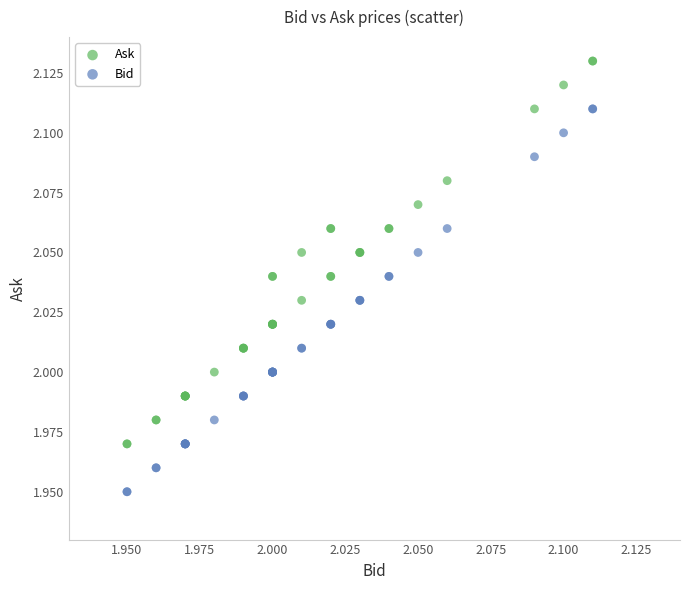

Which series reaches the minimum Y coordinate?

Bid